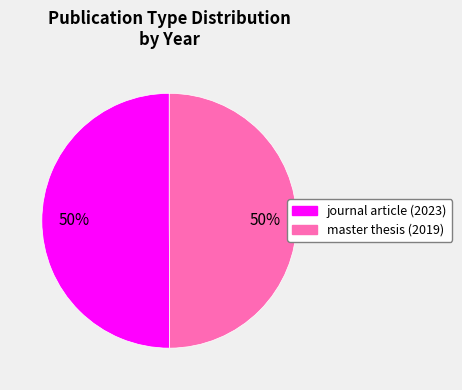

Approximately how many times larger is the value at journal article (2023) compared to master thesis (2019)?

1.0